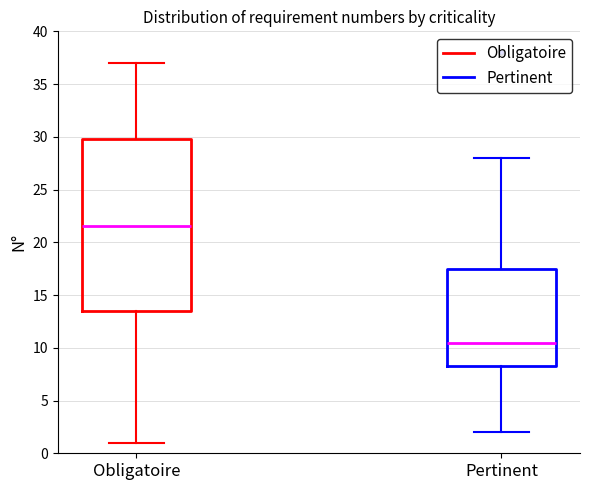

Which box has the highest median line?

Obligatoire